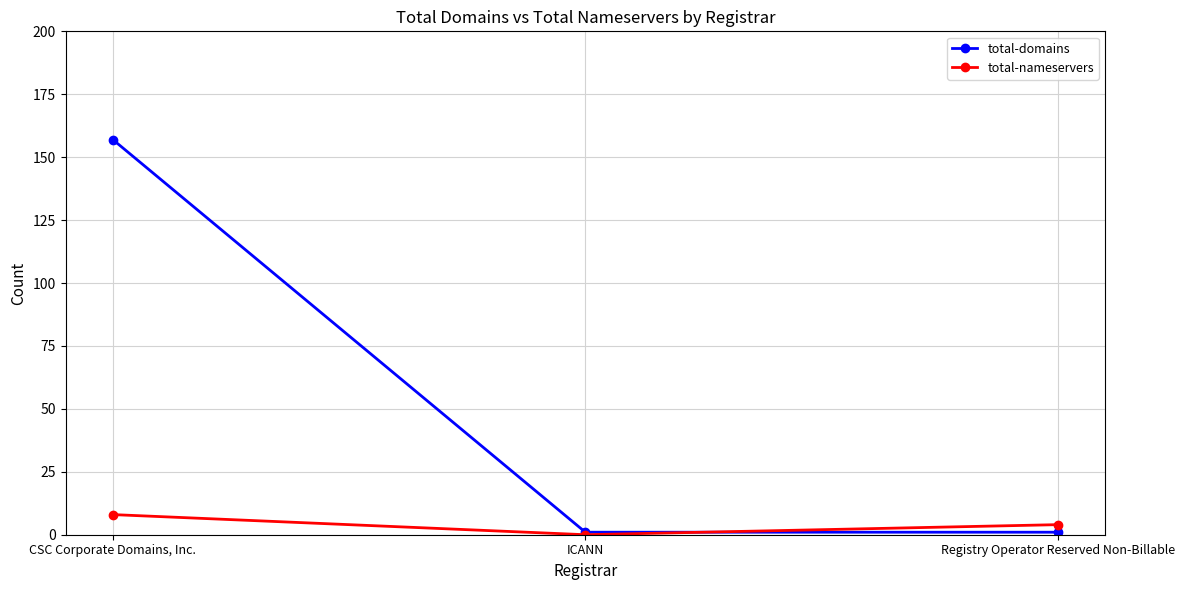

What is the highest value of the total-nameservers series?

8